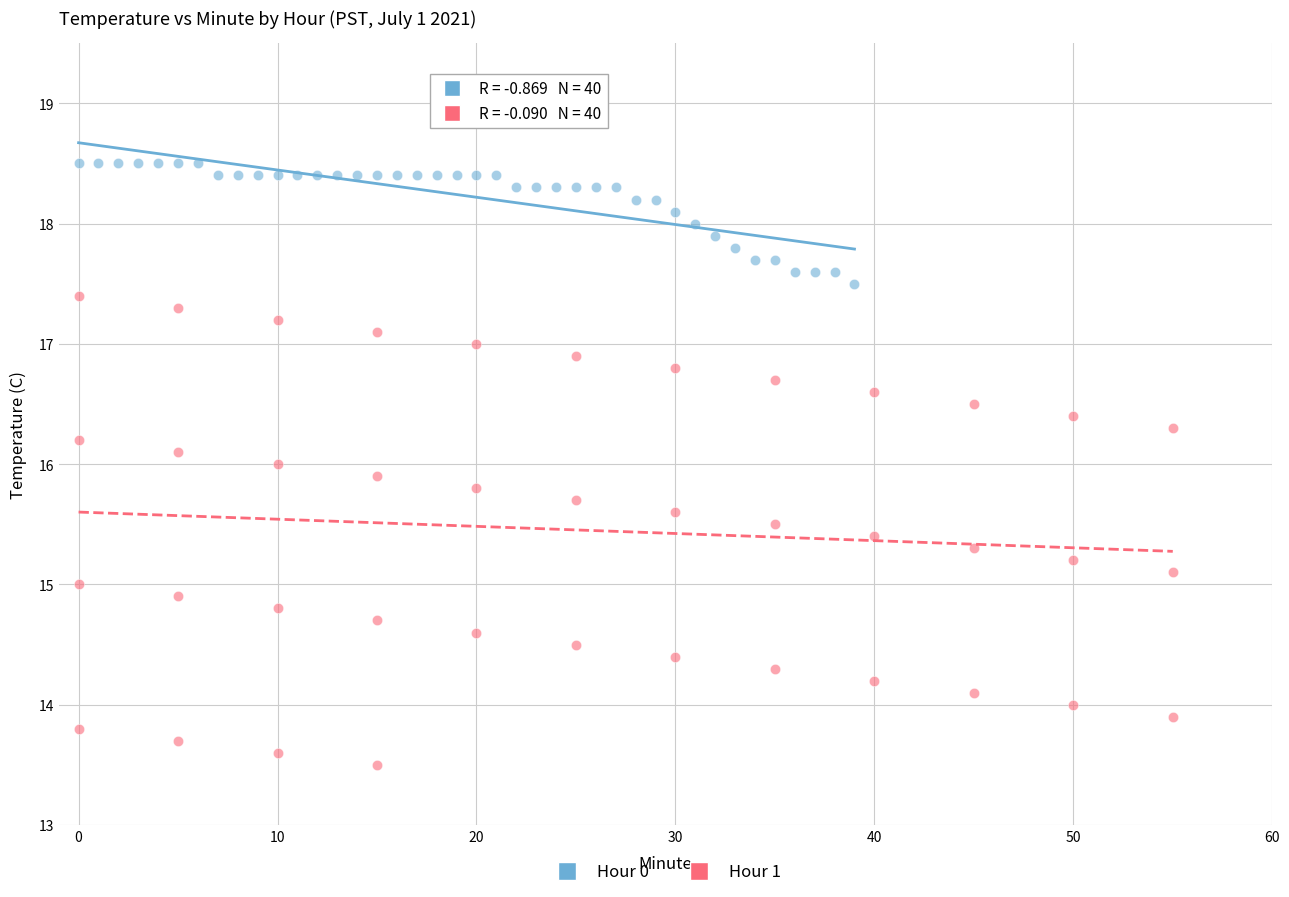

Which series reaches the maximum Y coordinate?

Hour 0